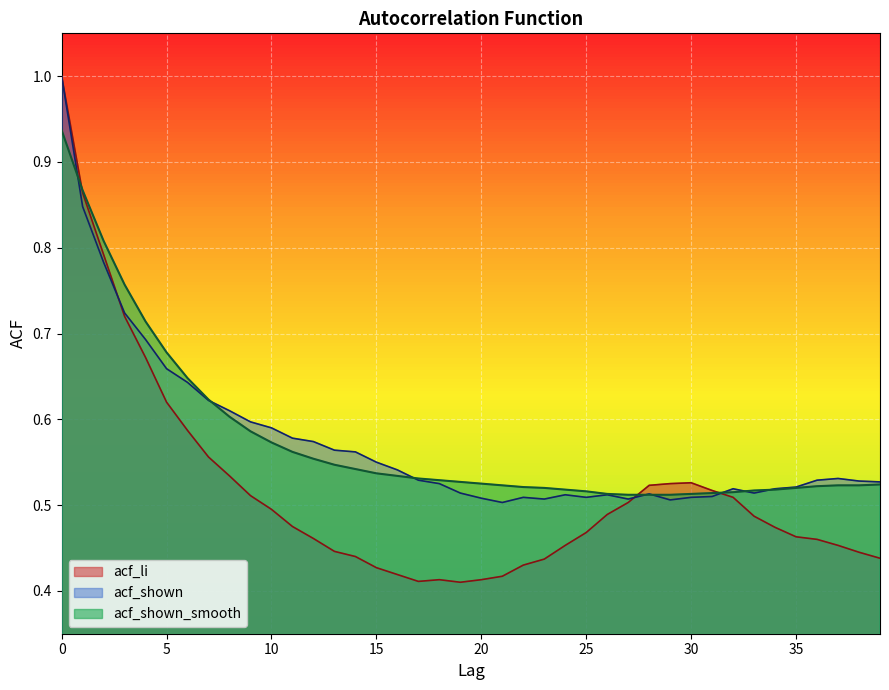

At which category does acf_shown reach its first local peak?

22